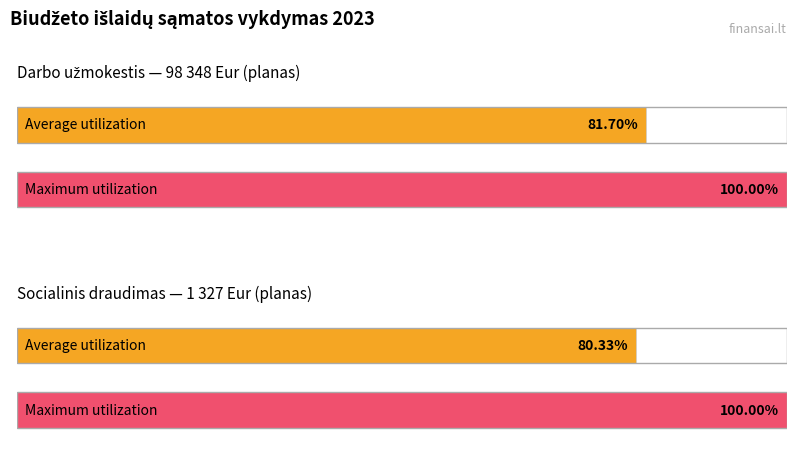

What is the label of the 2nd bar from the left?

Socialinis draudimas